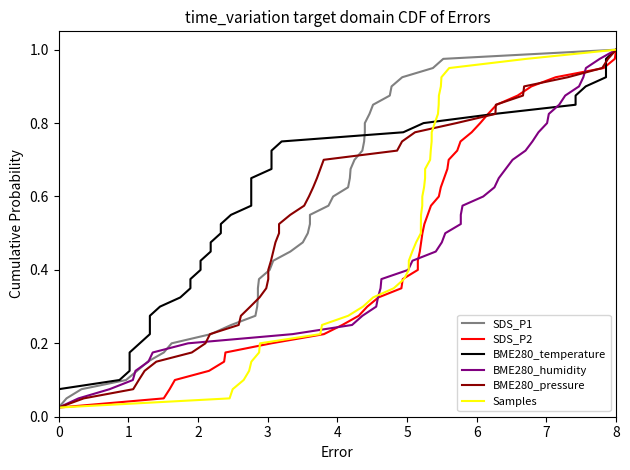

Which category has the highest value in the Samples series?

8